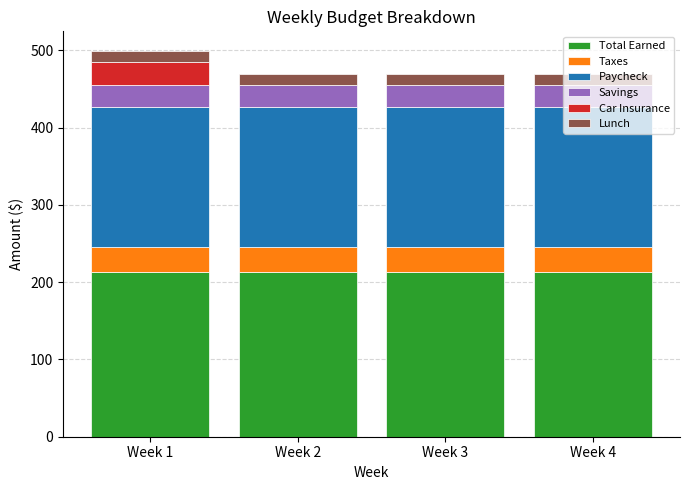

What is the sum of all Total Earned values?

854.4